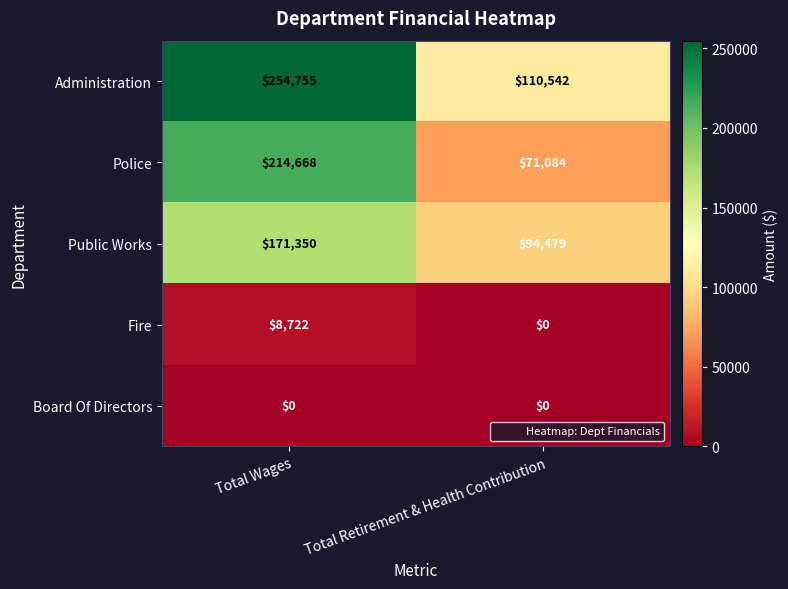

What is the total value across all series at Total Retirement & Health Contribution?

276105